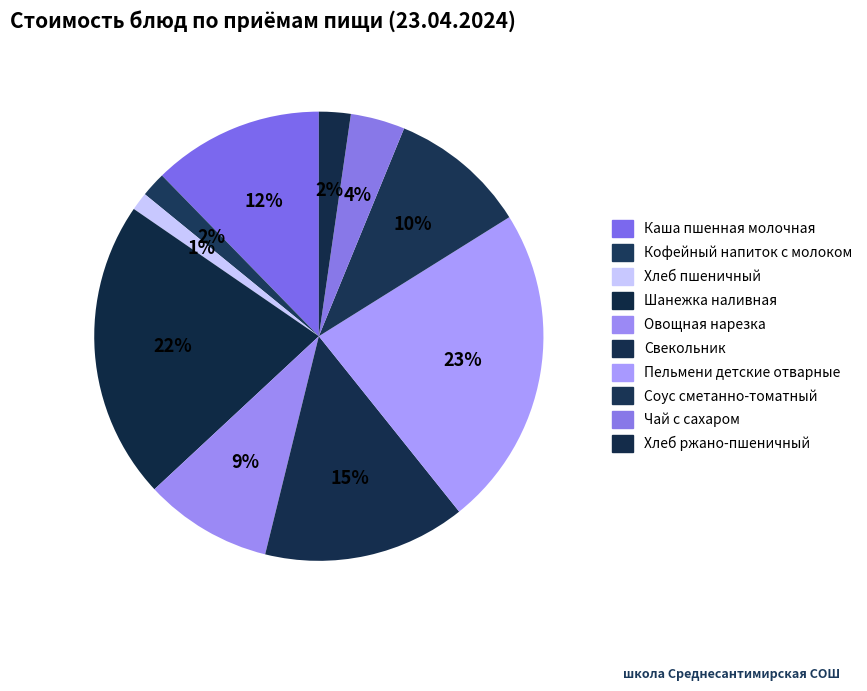

What is the largest slice in the pie chart?

Пельмени детские отварные